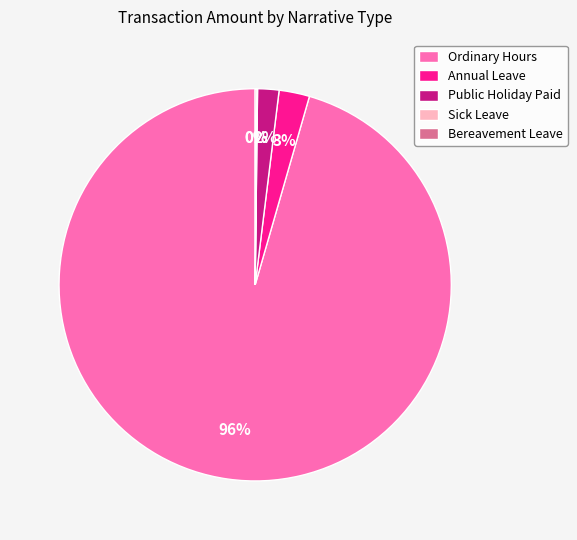

Is it true that Ordinary Hours is 96% of the pie?

True